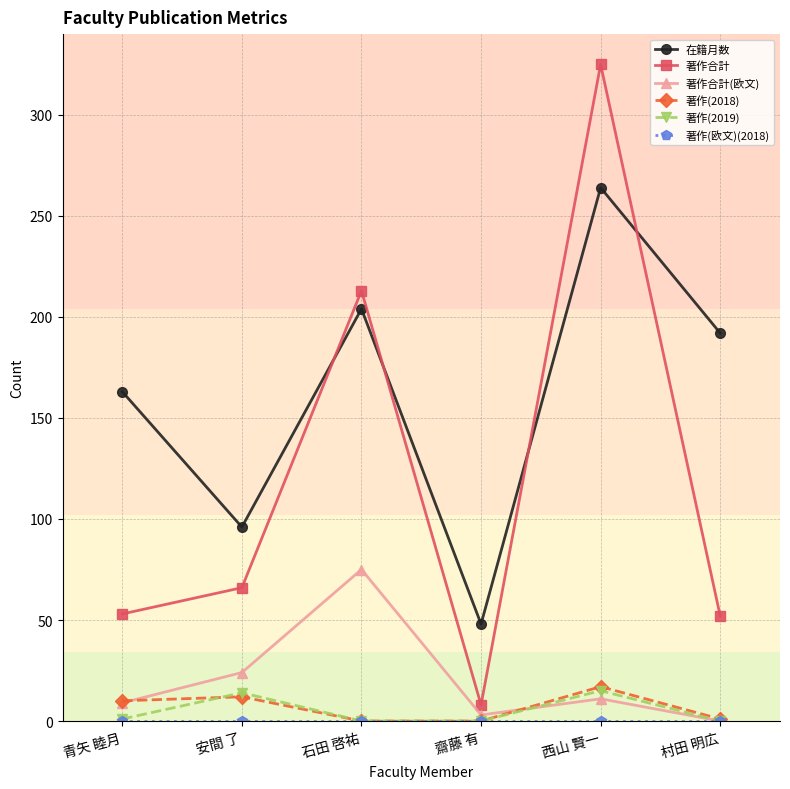

At which category is the sum across all series the highest?

西山 賢一